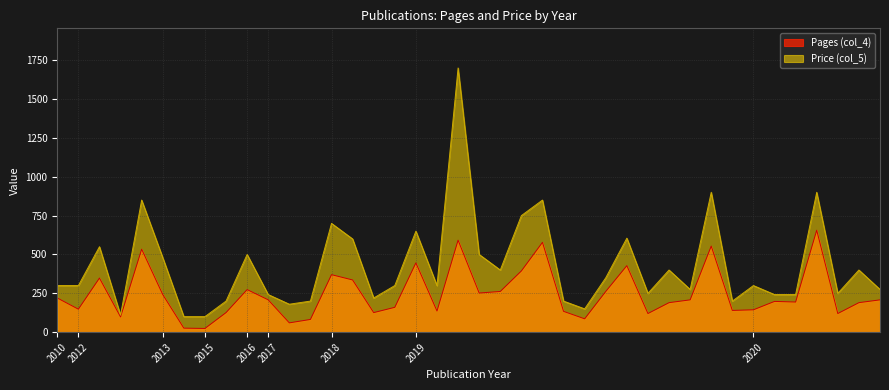

How many values in the Price (col_5) series exceed 300?

18